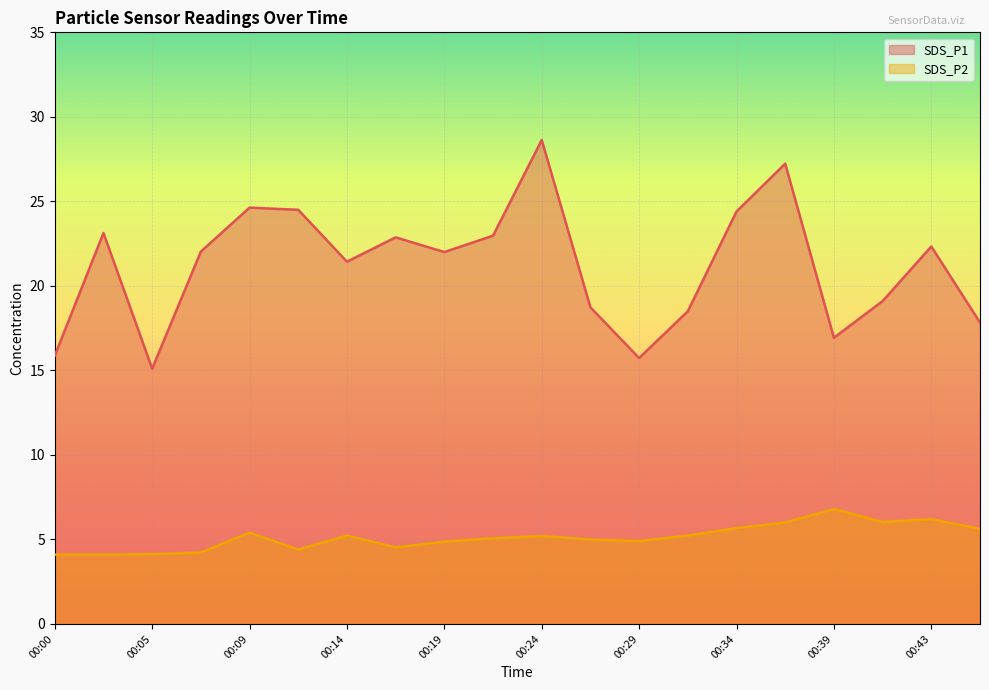

At 00:41, list the series in order from largest to smallest.

SDS_P1, SDS_P2